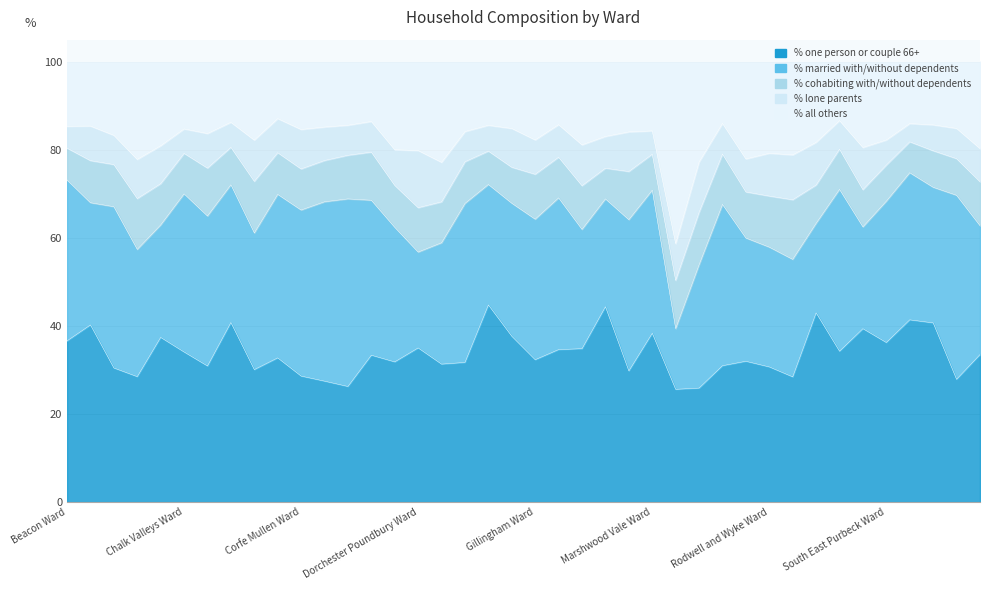

How many lines are shown in the chart?

5